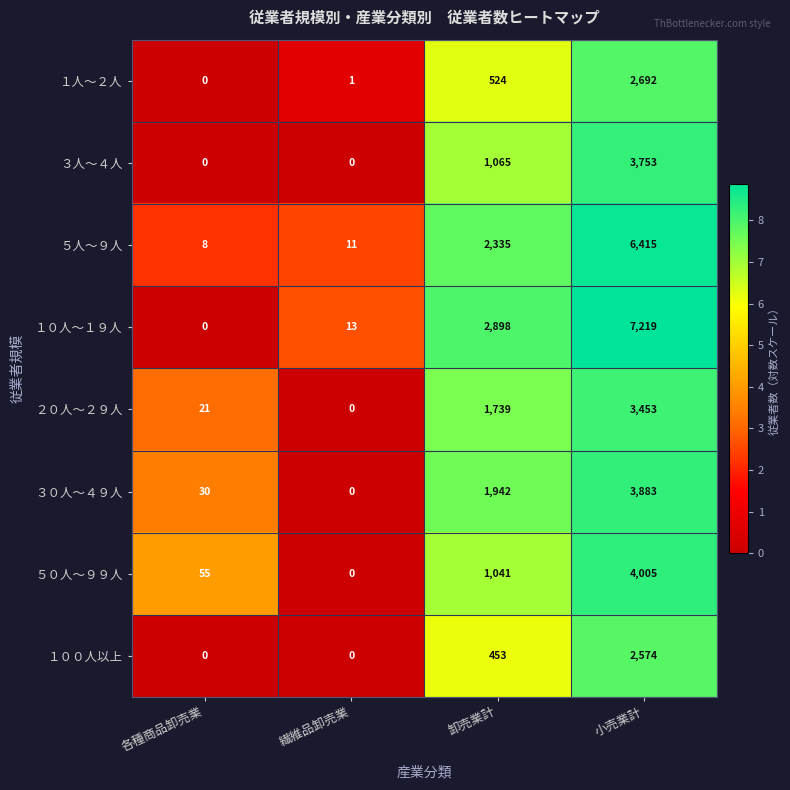

How many data points in ３人～４人 are less than 1065?

2